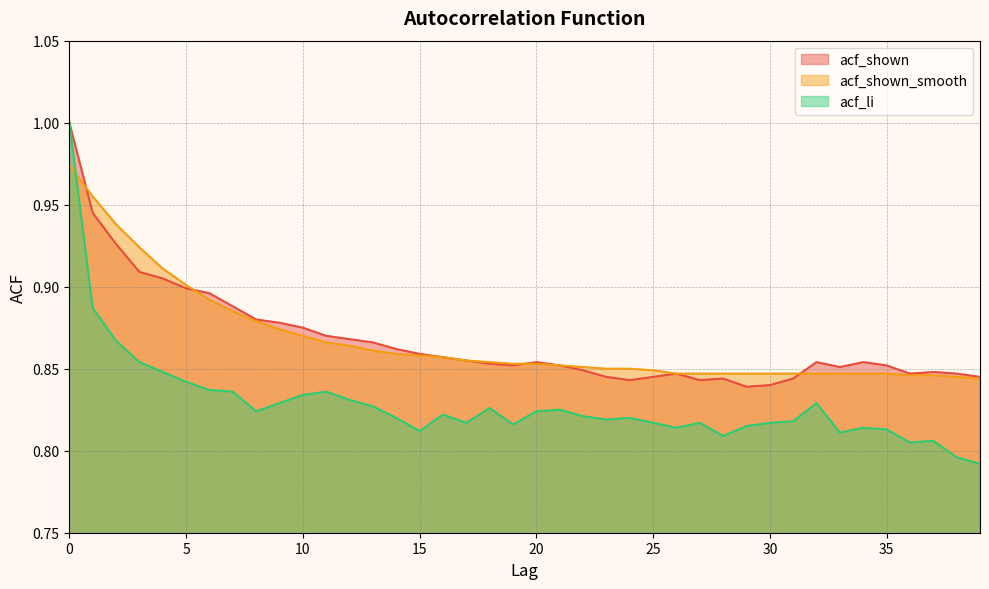

What is the highest value of the acf_li series?

1.0